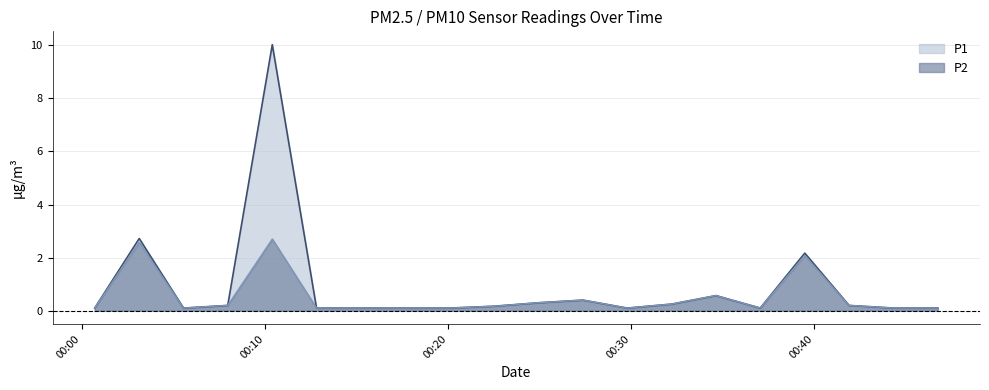

What is the greatest value displayed?

10.0